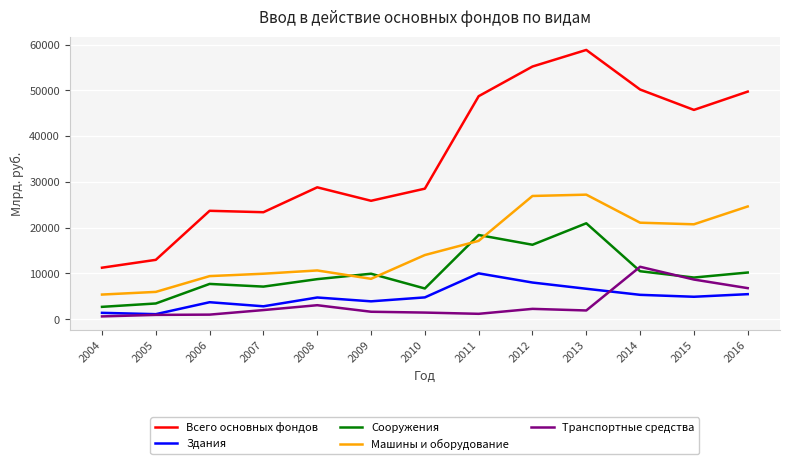

True or false: Сооружения has a value of 4646.5 at 2010.

False